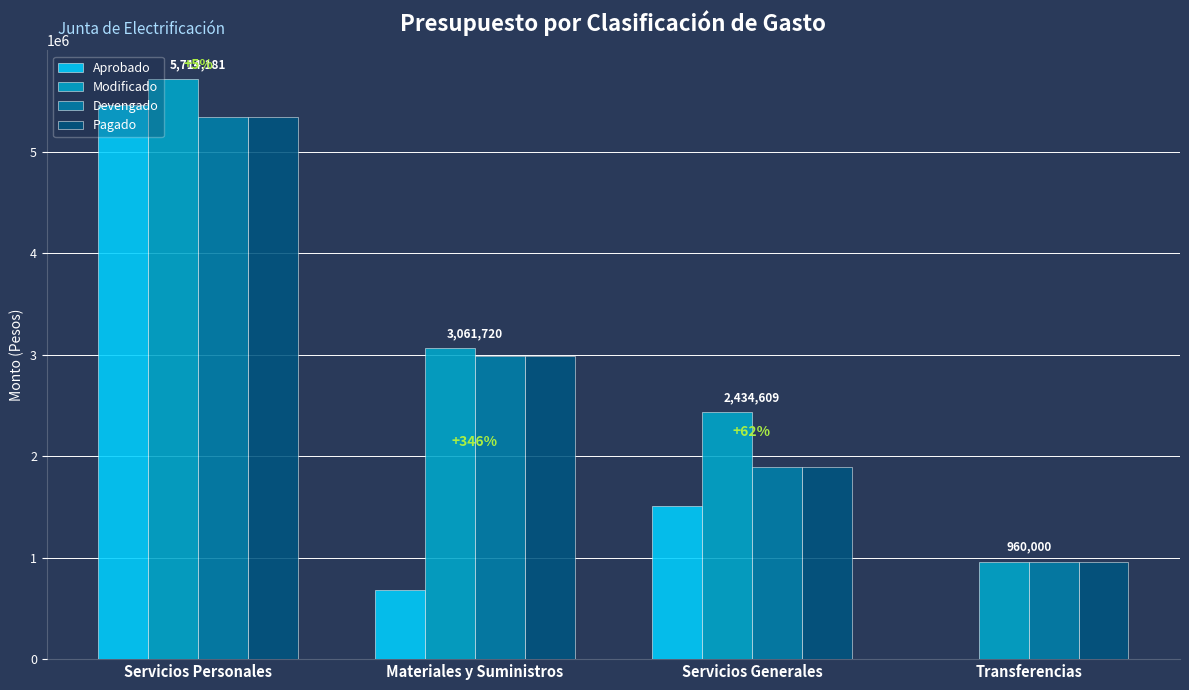

At which category is the sum across all series the highest?

Servicios Personales